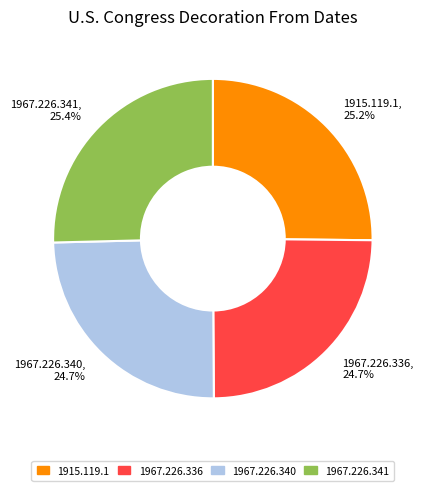

To the nearest percent, what portion does 1967.226.336 represent?

25%